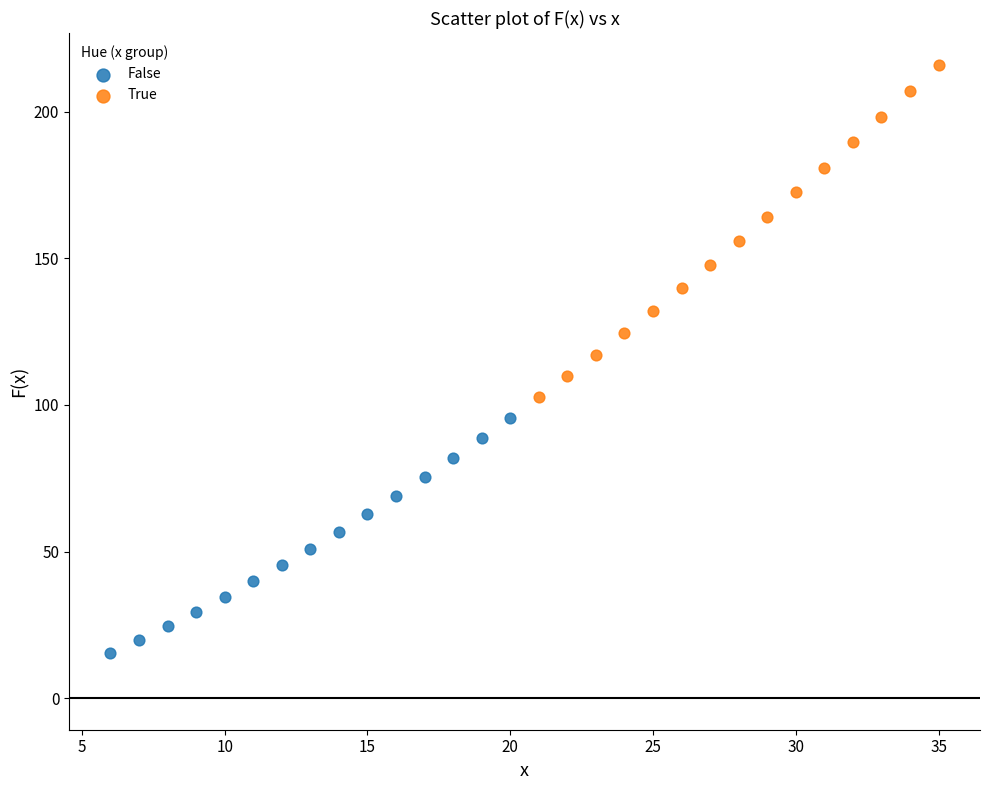

Which series has the largest Y range (max minus min)?

True